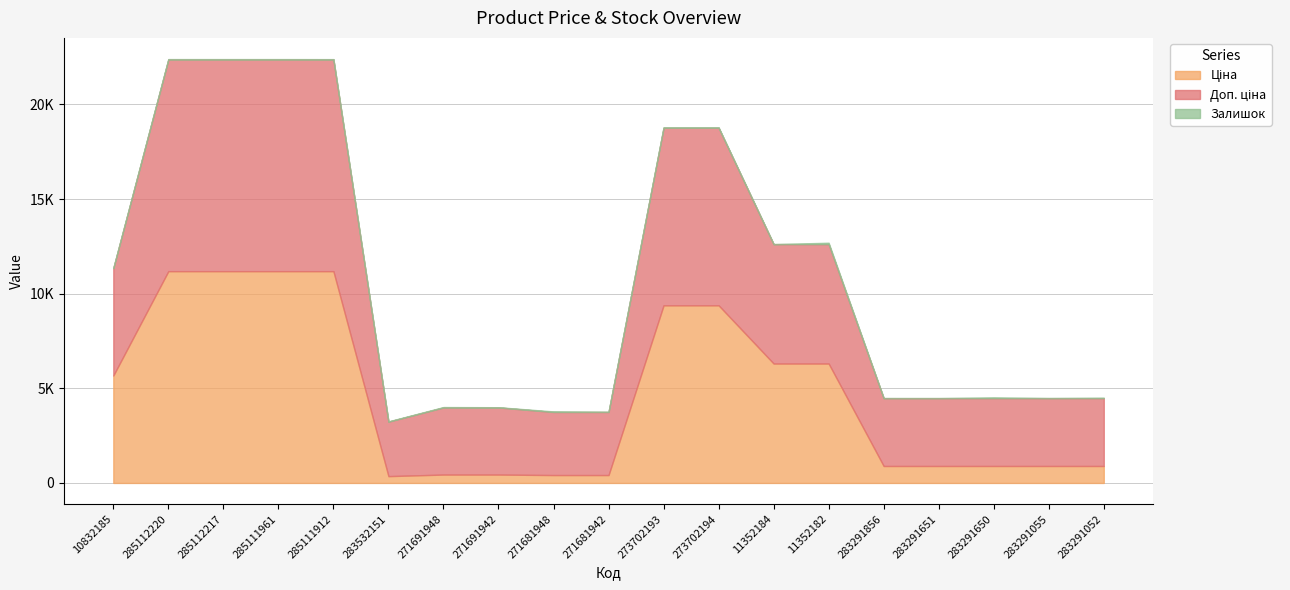

Reading right to left, list all the values displayed in this chart.

Ціна: 895.9	895.9	895.9	895.9	895.9	6308.8	6308.8	9384.0	9384.0	416.6	416.6	443.1	443.1	359.9	11188.2	11188.2	11188.2	11188.2	5673.8
Доп. ціна: 3583.6	3583.6	3583.6	3583.6	3583.6	6308.8	6308.8	9384.0	9384.0	3332.5	3332.5	3545.0	3545.0	2878.8	11188.2	11188.2	11188.2	11188.2	5673.8
Залишок: 26.0	9.0	43.0	6.0	7.0	74.0	0.0	18.0	16.0	10.0	30.0	13.0	22.0	15.0	15.0	17.0	17.0	17.0	2.0